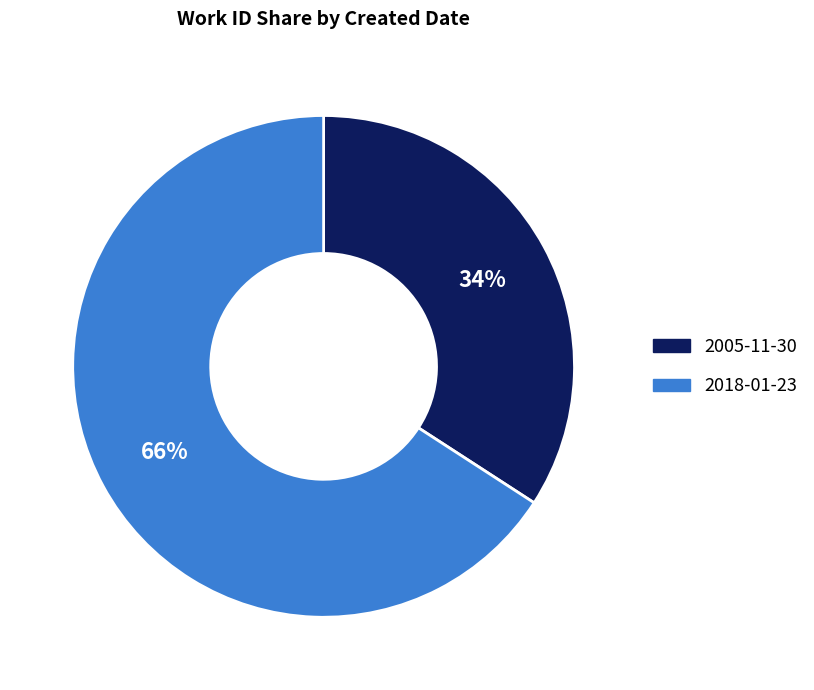

To the nearest percent, what is the difference between the largest and smallest slice percentages?

32%